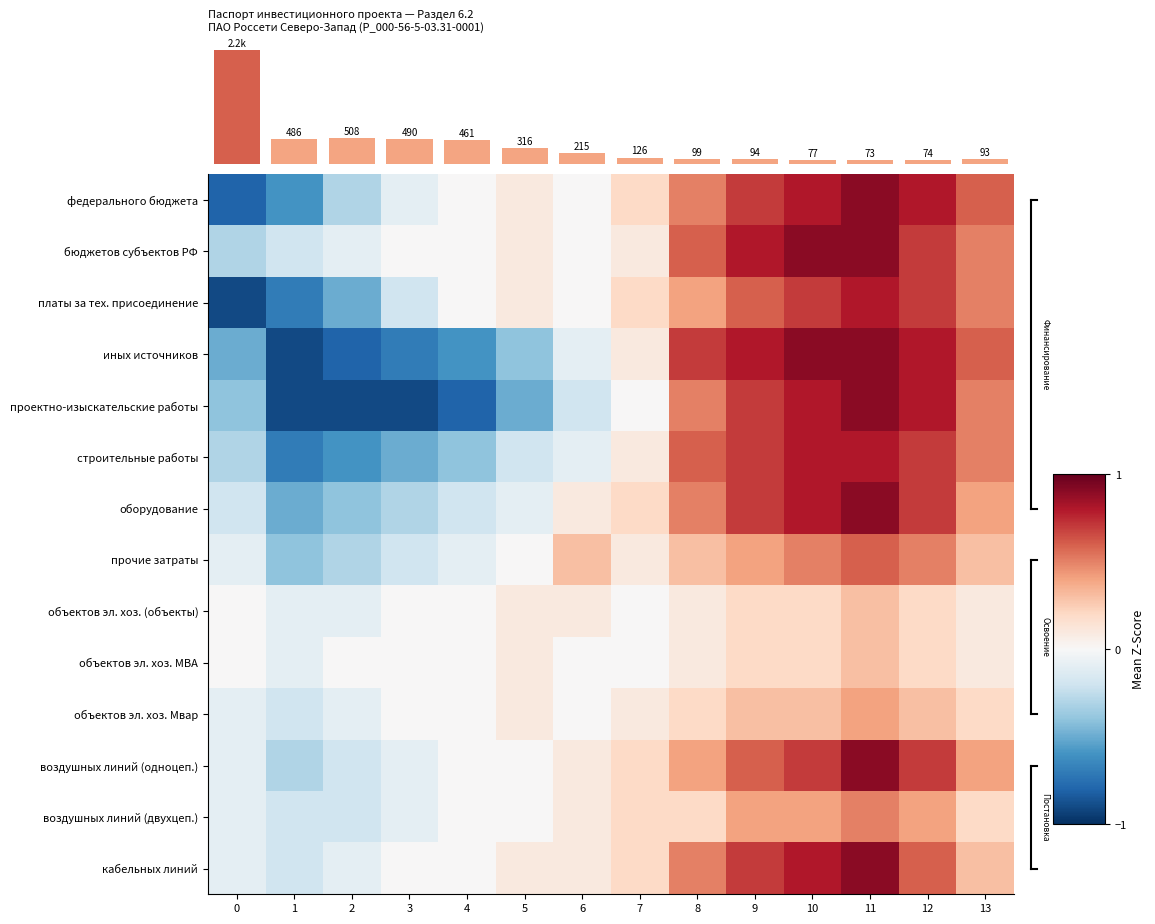

True or false: прочие затраты has a value of 1.1 at 11.

False